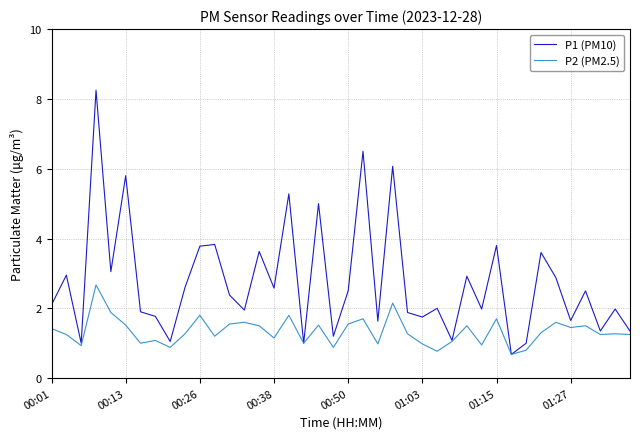

What is the minimum value shown in the chart?

0.7